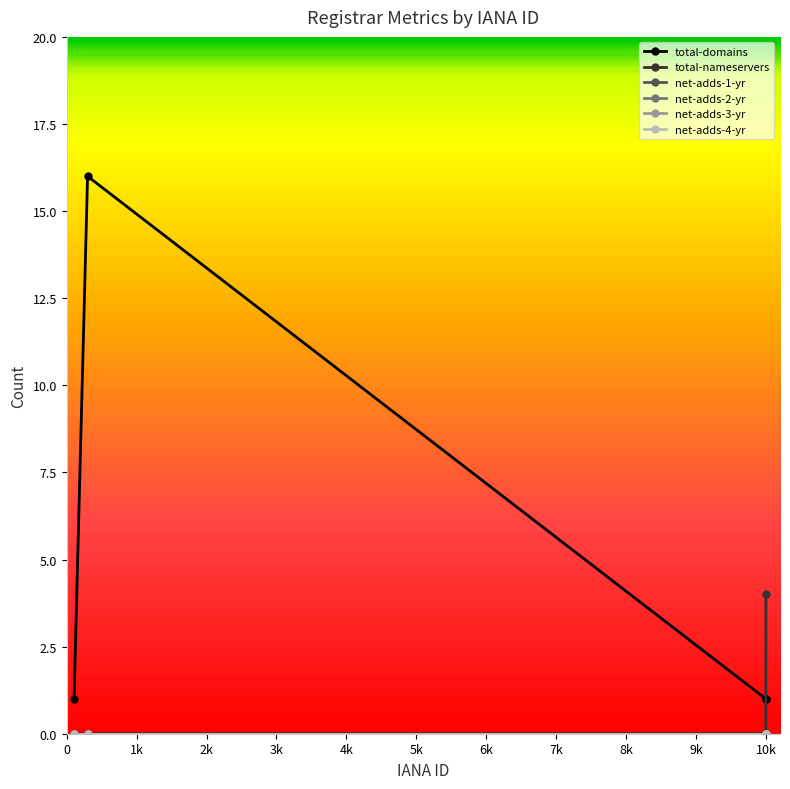

Which series has the widest spread of values?

total-domains